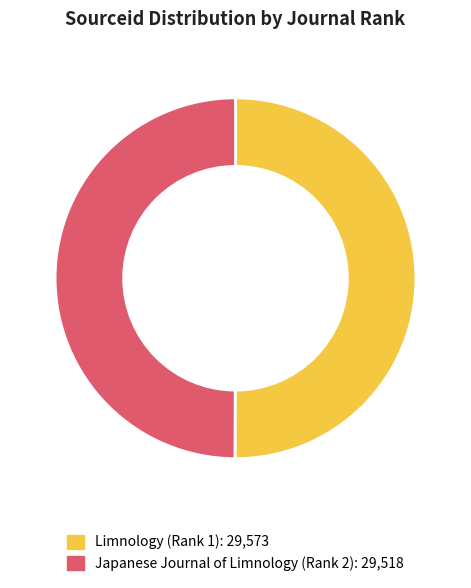

Combined, do Limnology (Rank 1) and Japanese Journal of Limnology (Rank 2) account for over 50%?

Yes